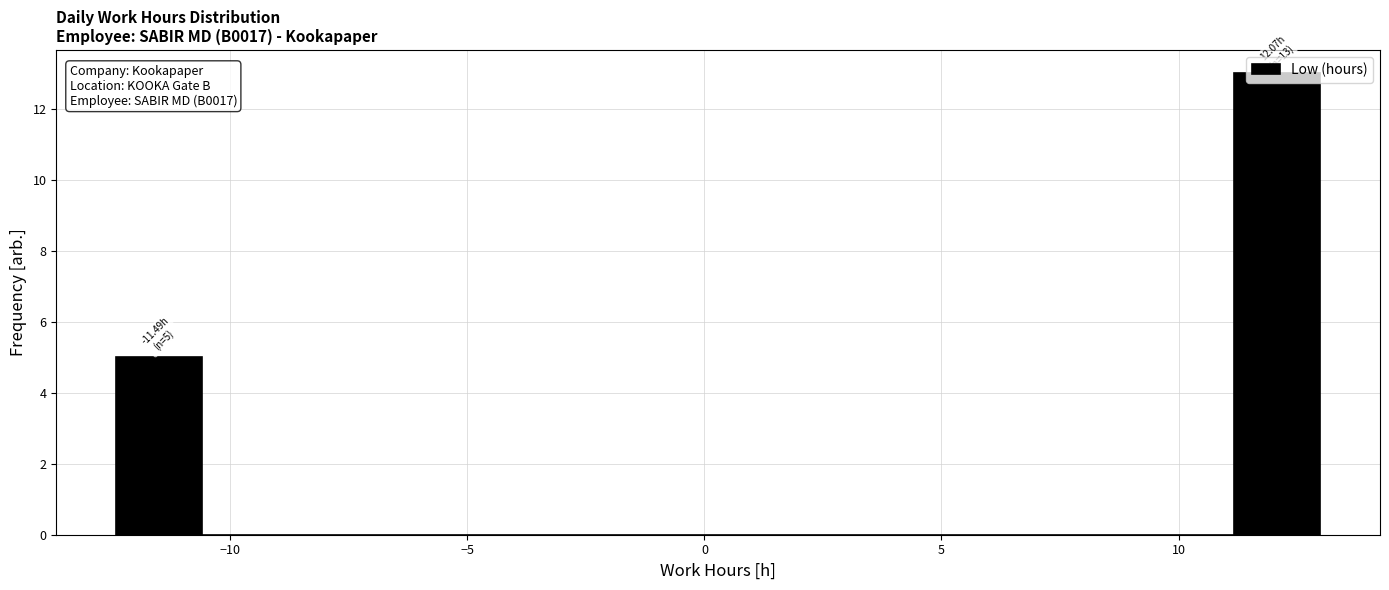

Around what value on the x-axis is the tallest bar? Give the approximate position of its centre, as read against the axis.

12.0